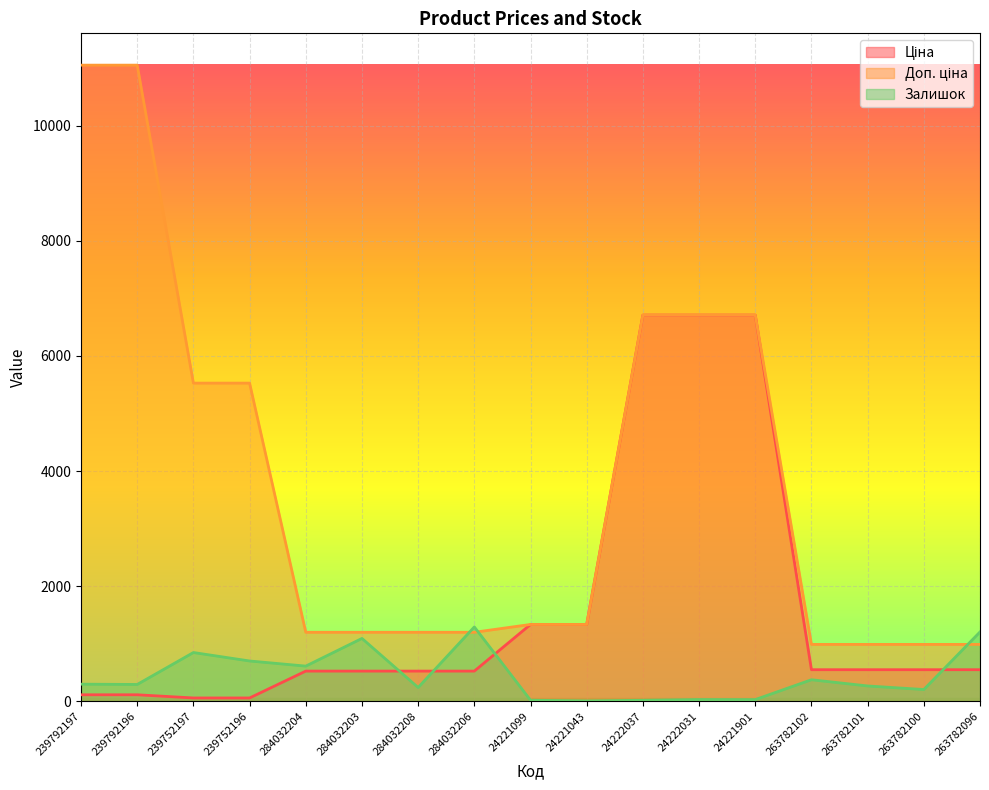

Where does the Доп. ціна series first go above 1333?

239792197